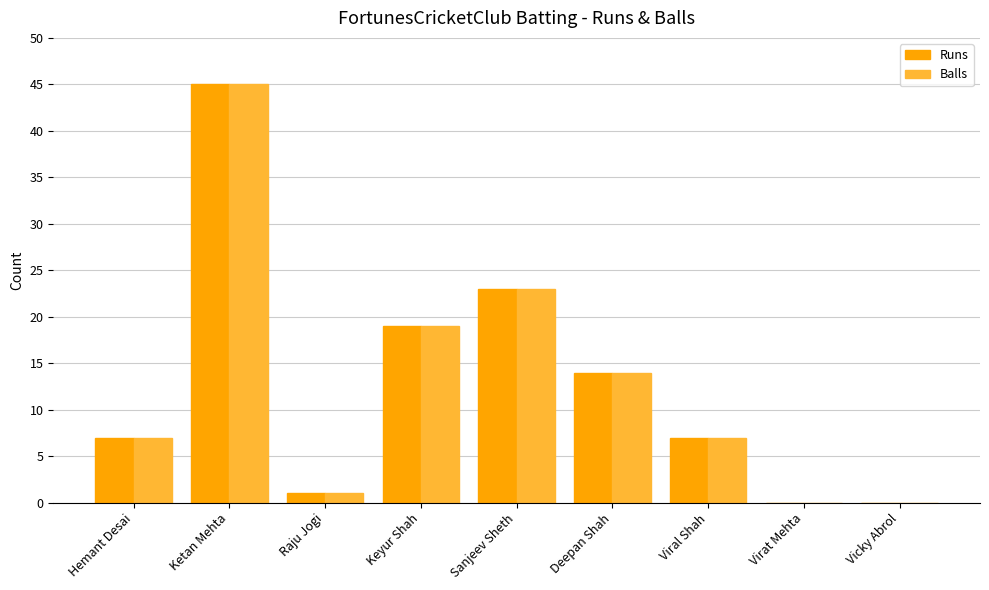

At which label is Balls closest to 22?

Sanjeev Sheth